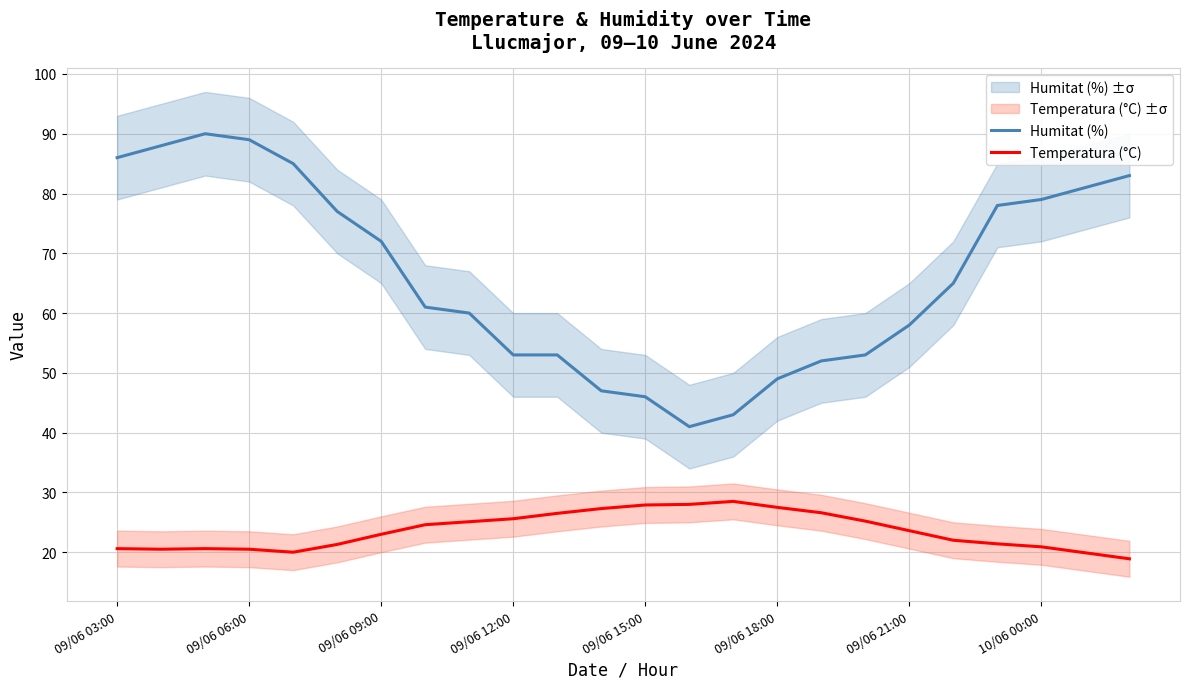

Between 13 and 17, which series saw the biggest shift?

Humitat (%)